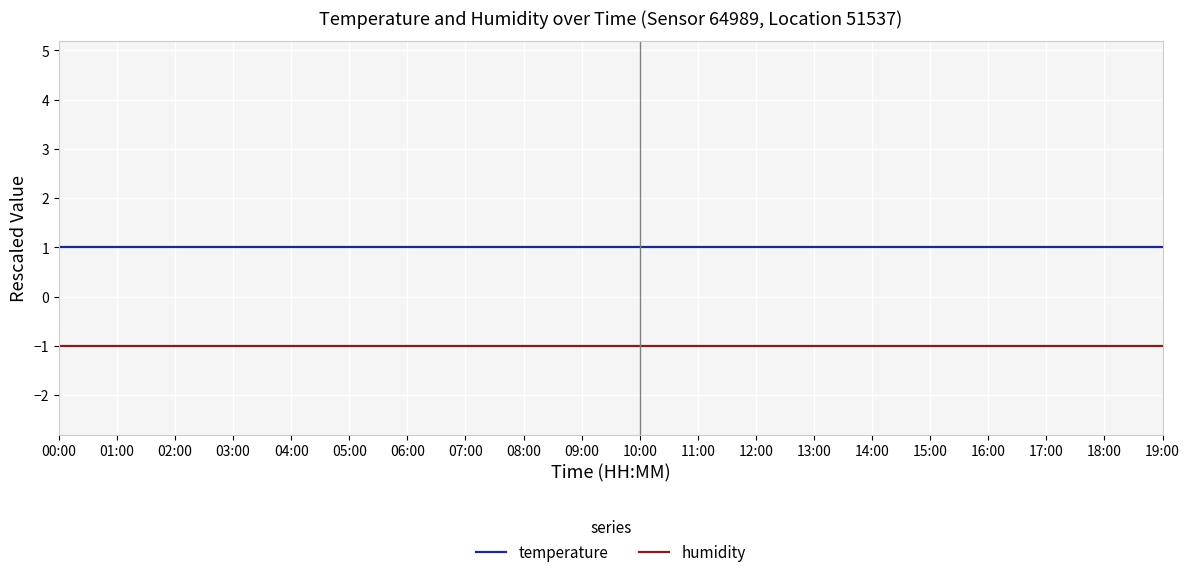

What position from the right is 12:00?

8